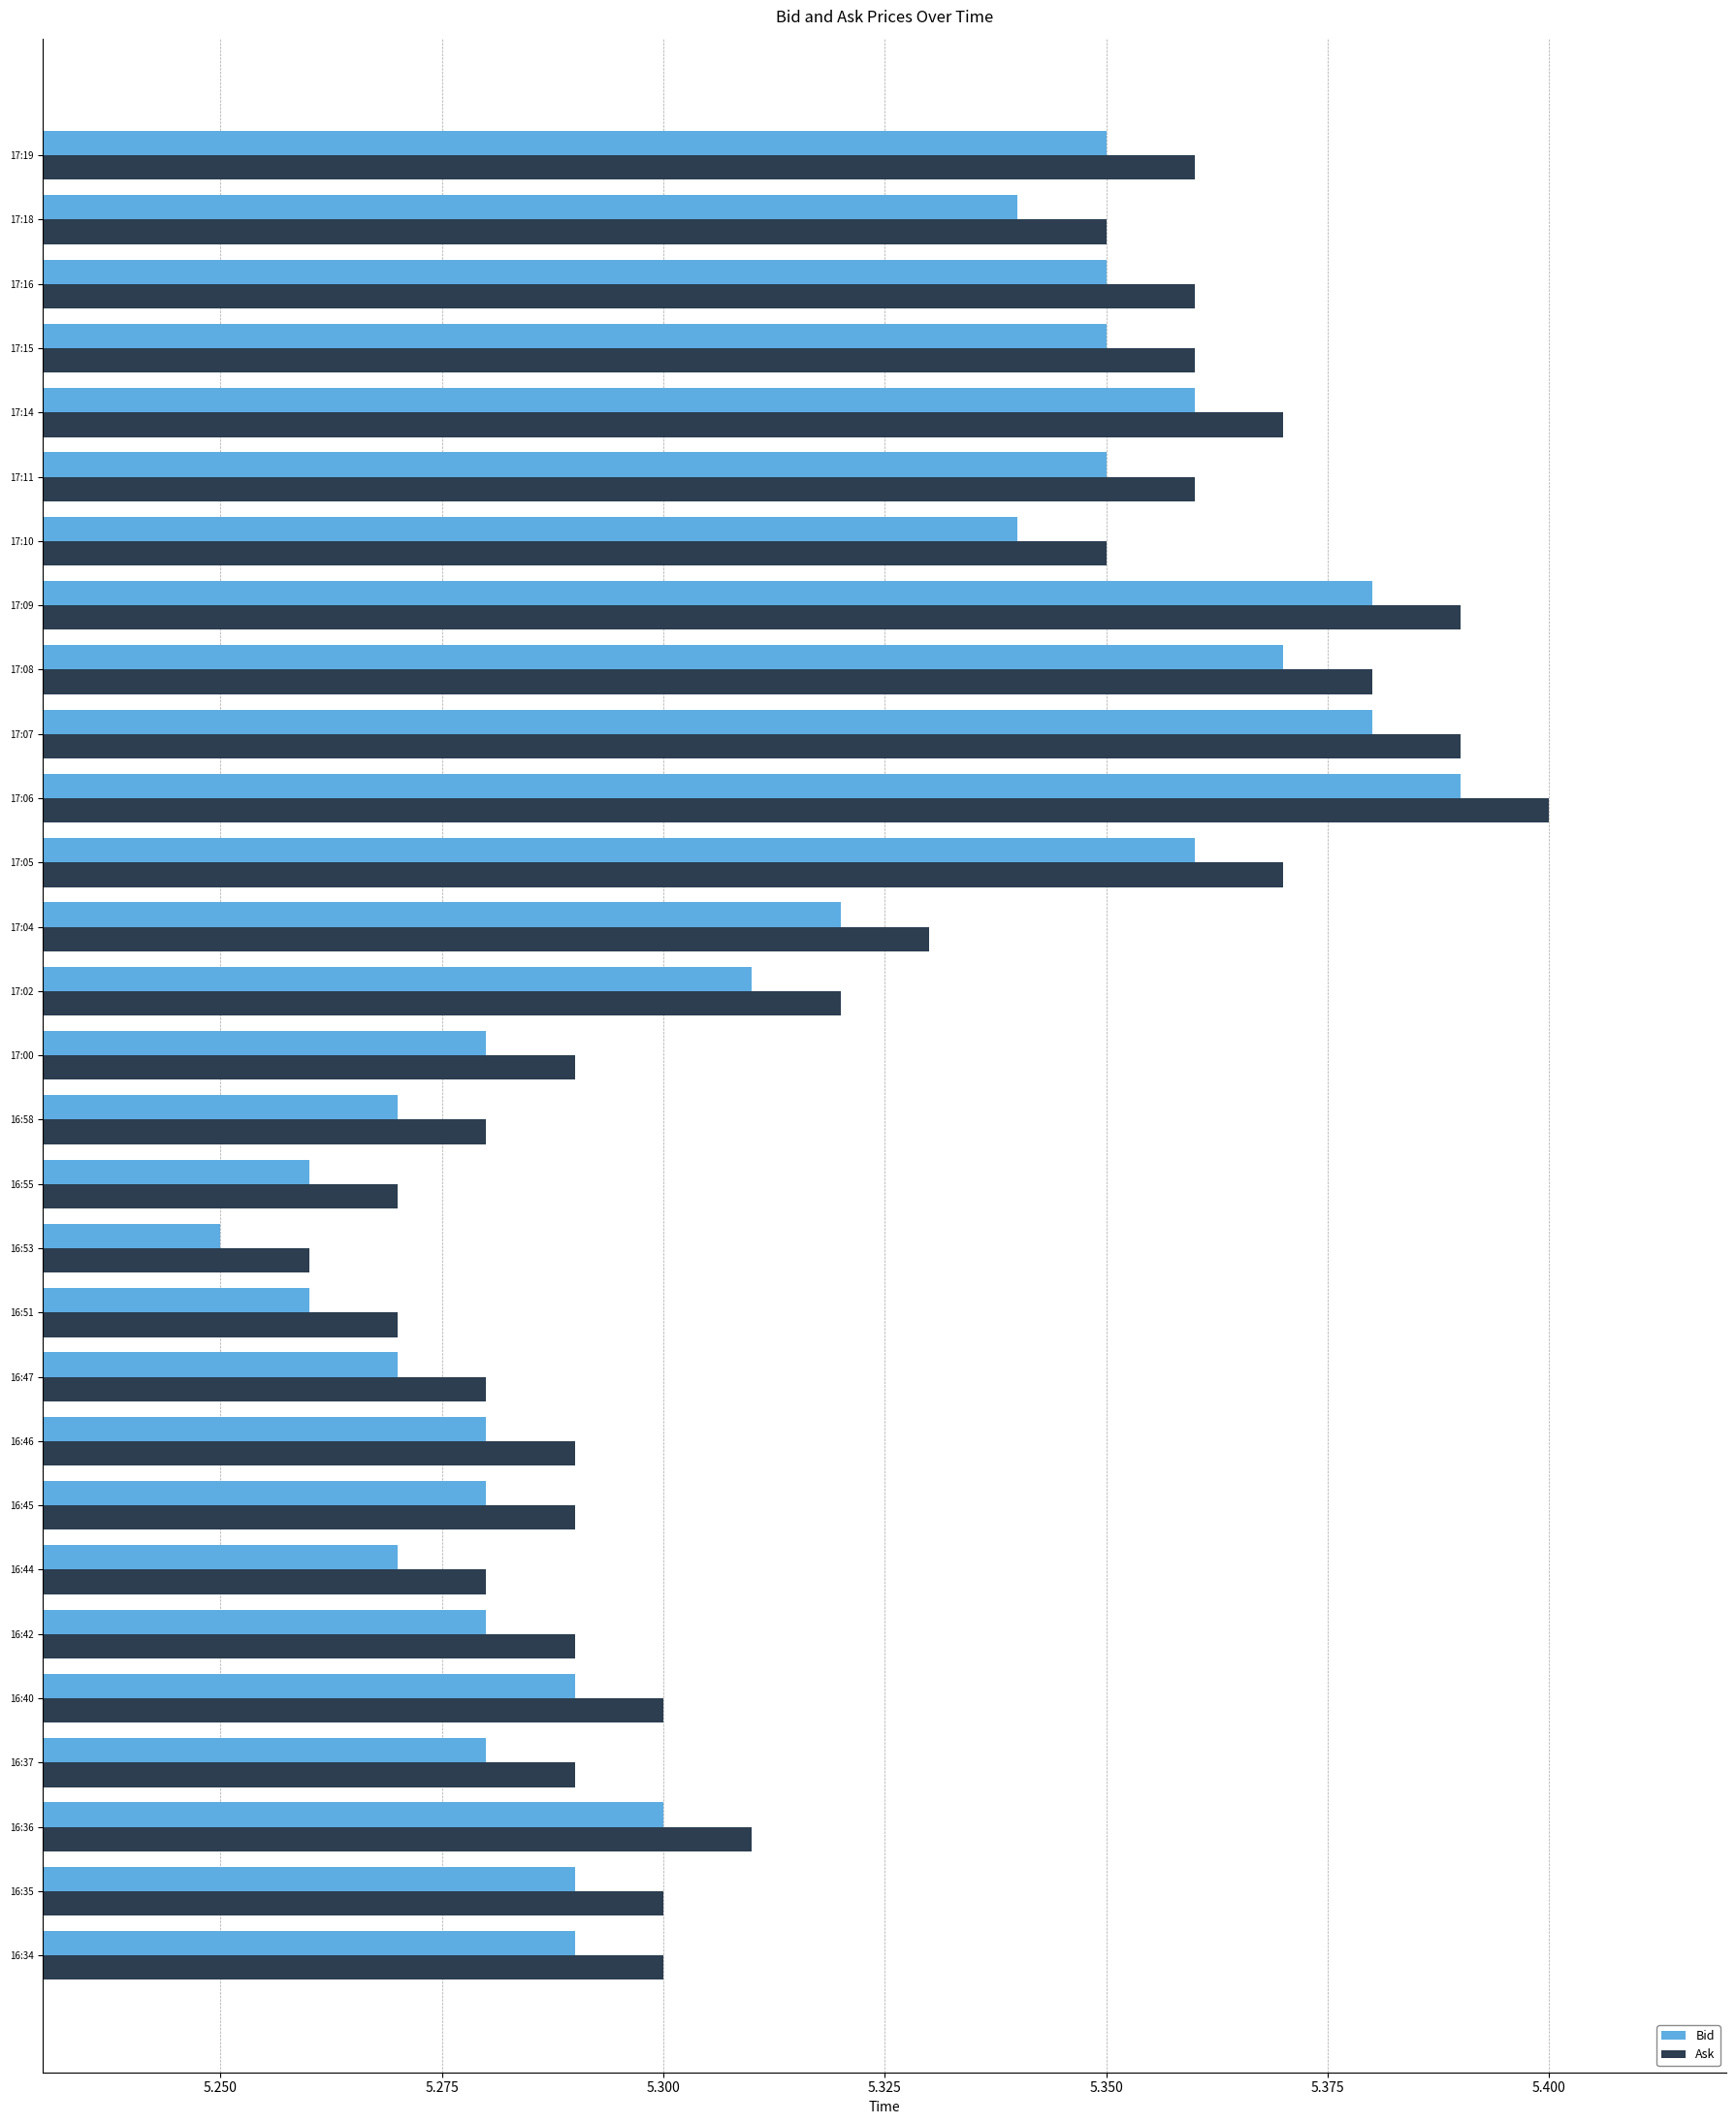

At which category is the sum across all series the highest?

17:06